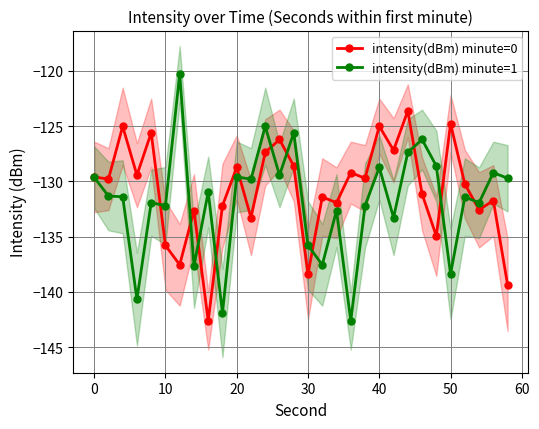

Which series has the largest total across all categories?

intensity(dBm) minute=0